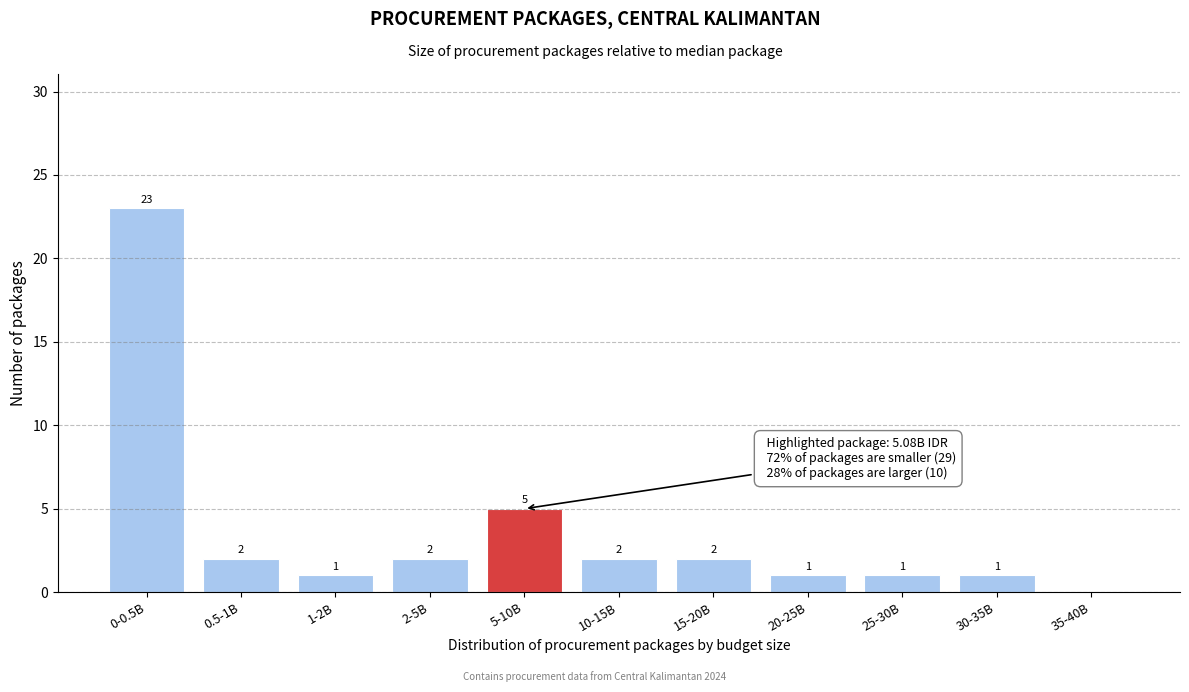

Reading left to right, list all the values displayed in this chart.

0-0.5B=23	0.5-1B=2	1-2B=1	2-5B=2	5-10B=5	10-15B=2	15-20B=2	20-25B=1	25-30B=1	30-35B=1	35-40B=0